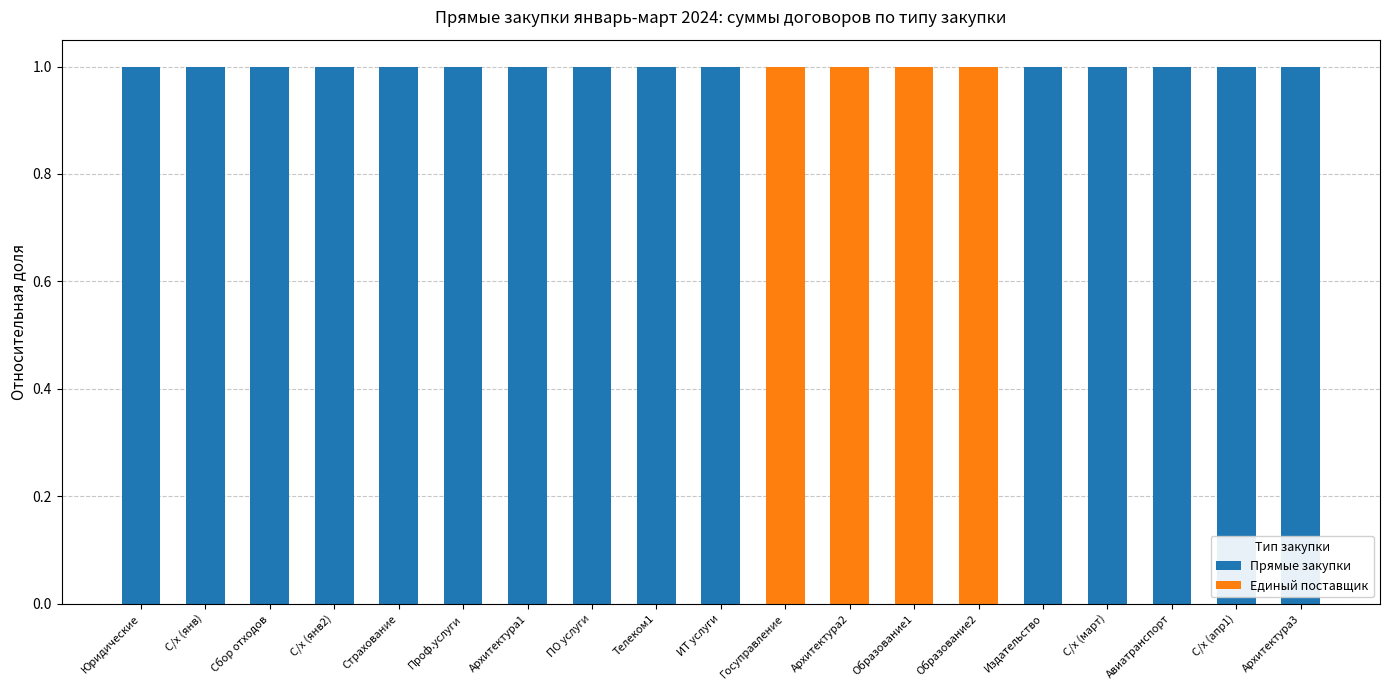

The value of Прямые закупки at С/х (янв) is 0. True or false?

False